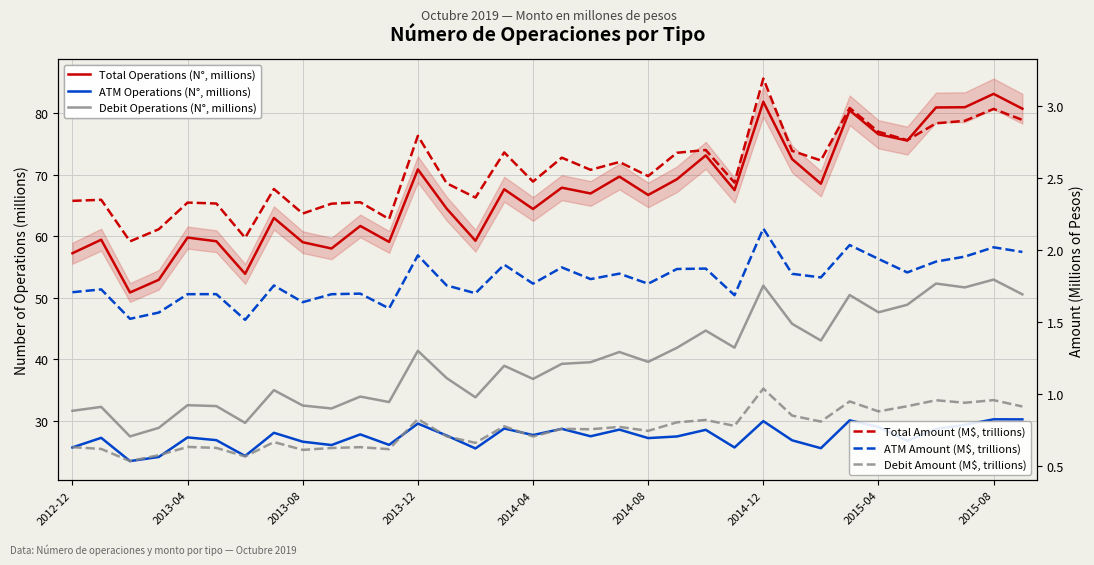

True or false: ATM Operations (N°, millions) and Debit Operations (N°, millions) cross at least once.

False